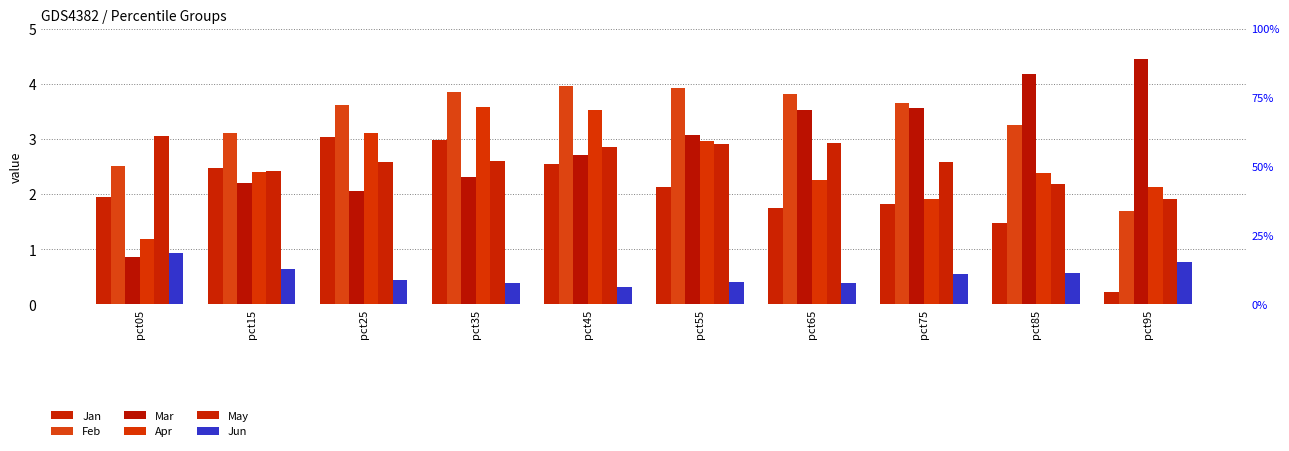

Reading left to right, extract all data points from this chart.

Jan: 1.9	2.5	3.0	3.0	2.6	2.1	1.7	1.8	1.5	0.2
Feb: 2.5	3.1	3.6	3.9	4.0	3.9	3.8	3.6	3.2	1.7
Mar: 0.9	2.2	2.1	2.3	2.7	3.1	3.5	3.6	4.2	4.4
Apr: 1.2	2.4	3.1	3.6	3.5	3.0	2.3	1.9	2.4	2.1
May: 3.1	2.4	2.6	2.6	2.9	2.9	2.9	2.6	2.2	1.9
Jun: 0.9	0.6	0.4	0.4	0.3	0.4	0.4	0.6	0.6	0.8